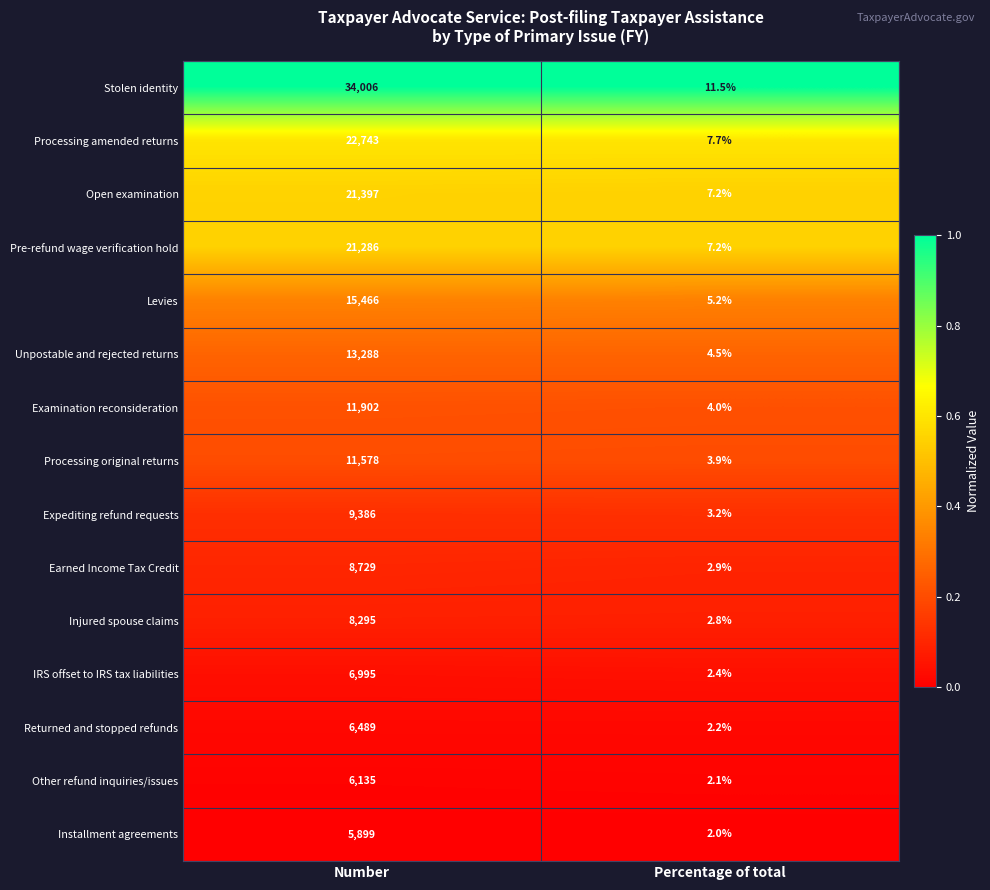

Read the Unpostable and rejected returns value at Number.

13288.0